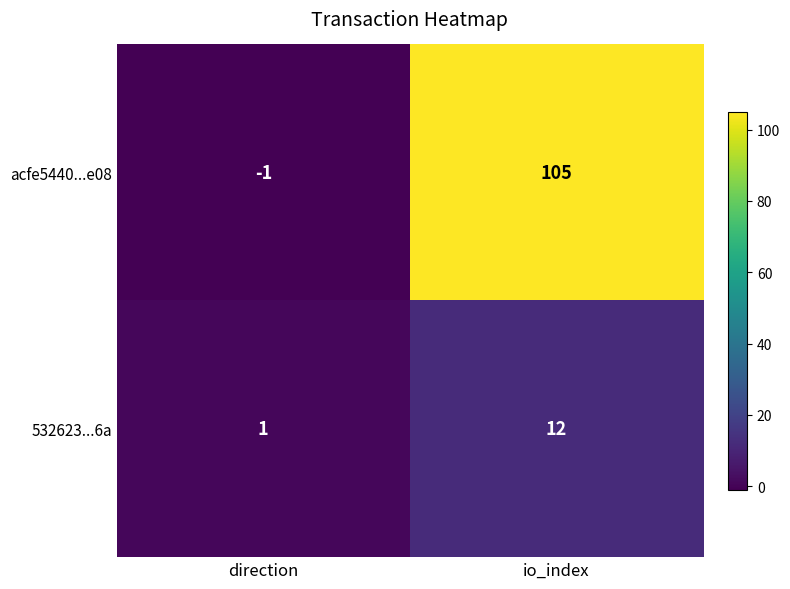

Which series changed the most between direction and io_index?

acfe5440...e08